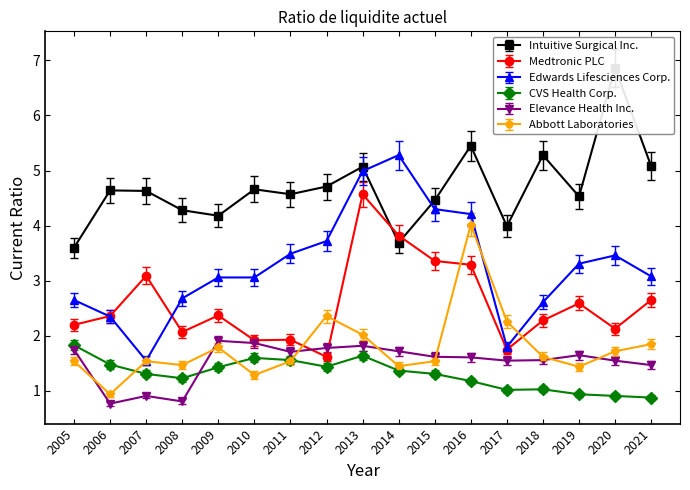

True or false: Edwards Lifesciences Corp. and Intuitive Surgical Inc. cross at least once.

True